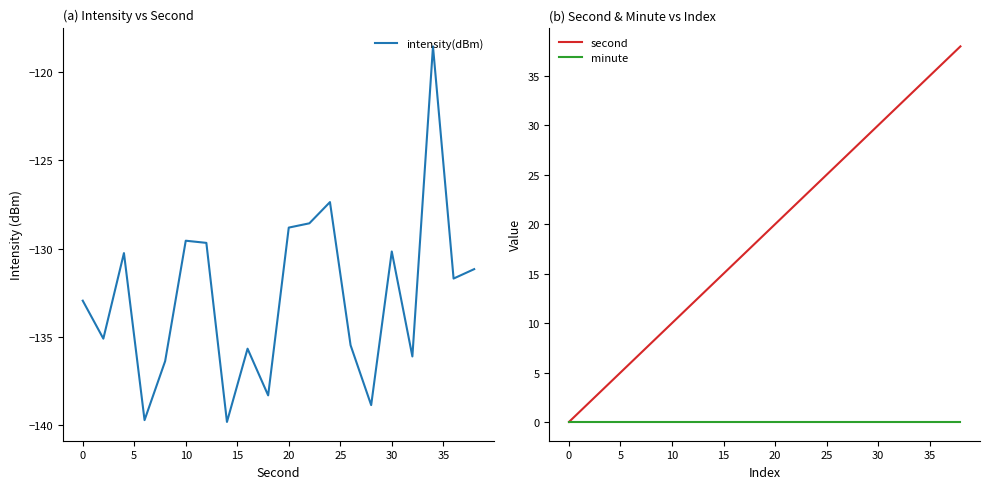

Reading left to right, list all the values displayed in this chart.

intensity(dBm): -132.9	-135.1	-130.3	-139.7	-136.4	-129.6	-129.7	-139.8	-135.7	-138.3	-128.8	-128.6	-127.4	-135.5	-138.9	-130.2	-136.1	-118.5	-131.7	-131.2
second: 0.0	2.0	4.0	6.0	8.0	10.0	12.0	14.0	16.0	18.0	20.0	22.0	24.0	26.0	28.0	30.0	32.0	34.0	36.0	38.0
minute: 0.0	0.0	0.0	0.0	0.0	0.0	0.0	0.0	0.0	0.0	0.0	0.0	0.0	0.0	0.0	0.0	0.0	0.0	0.0	0.0